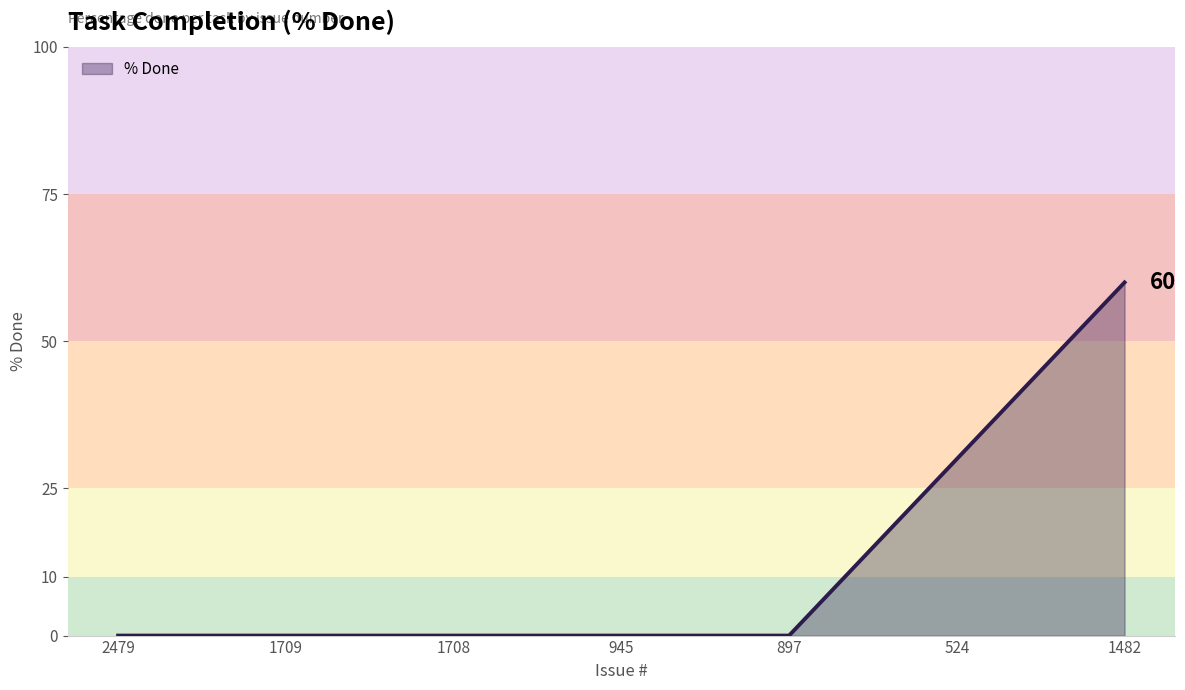

Count the number of data series in this chart.

1